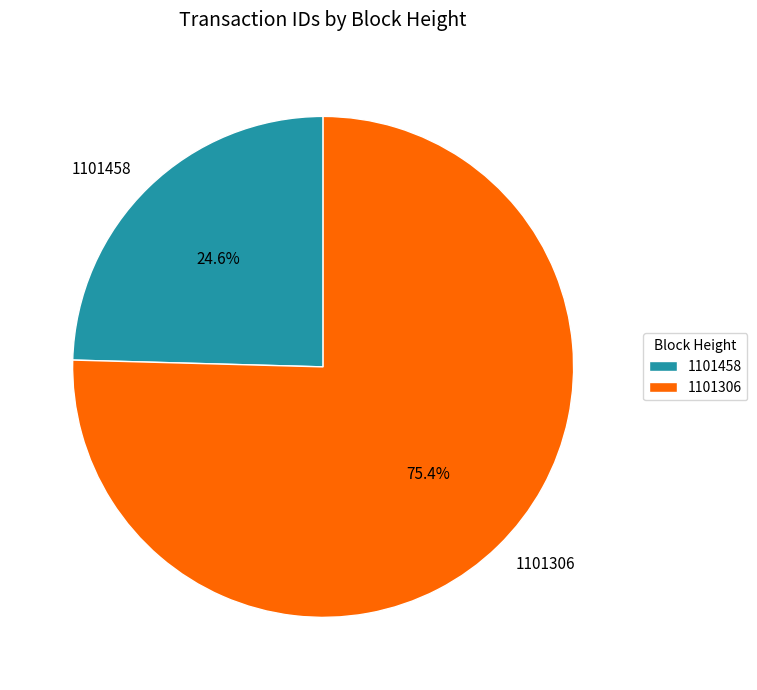

How much of the chart is everything except 1101306?

24.6%